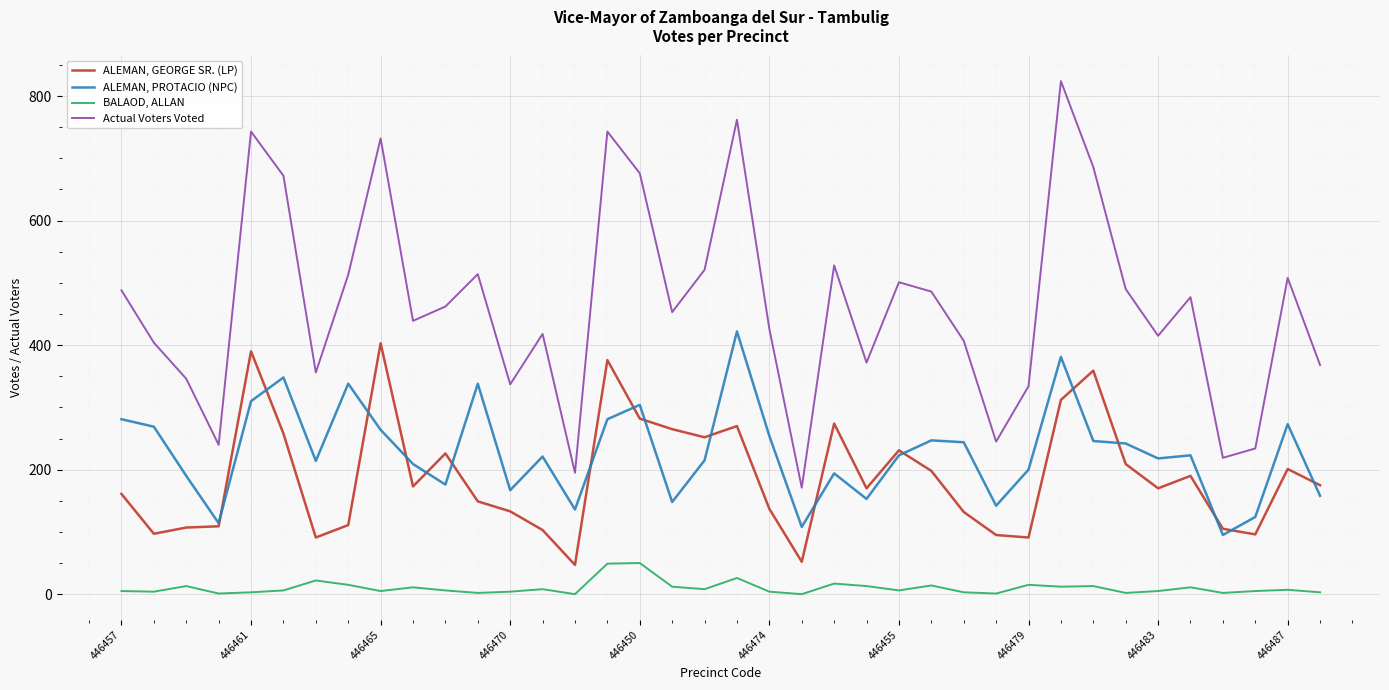

What is the maximum value shown in the chart?

824